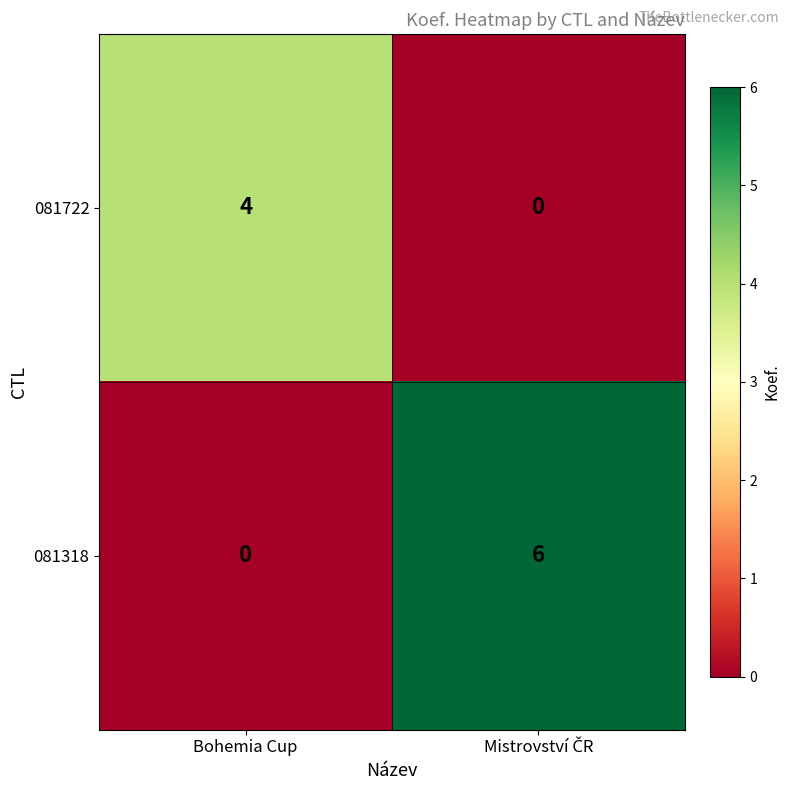

Reading left to right, what are all the values shown in this chart?

081722: 4	0
081318: 0	6